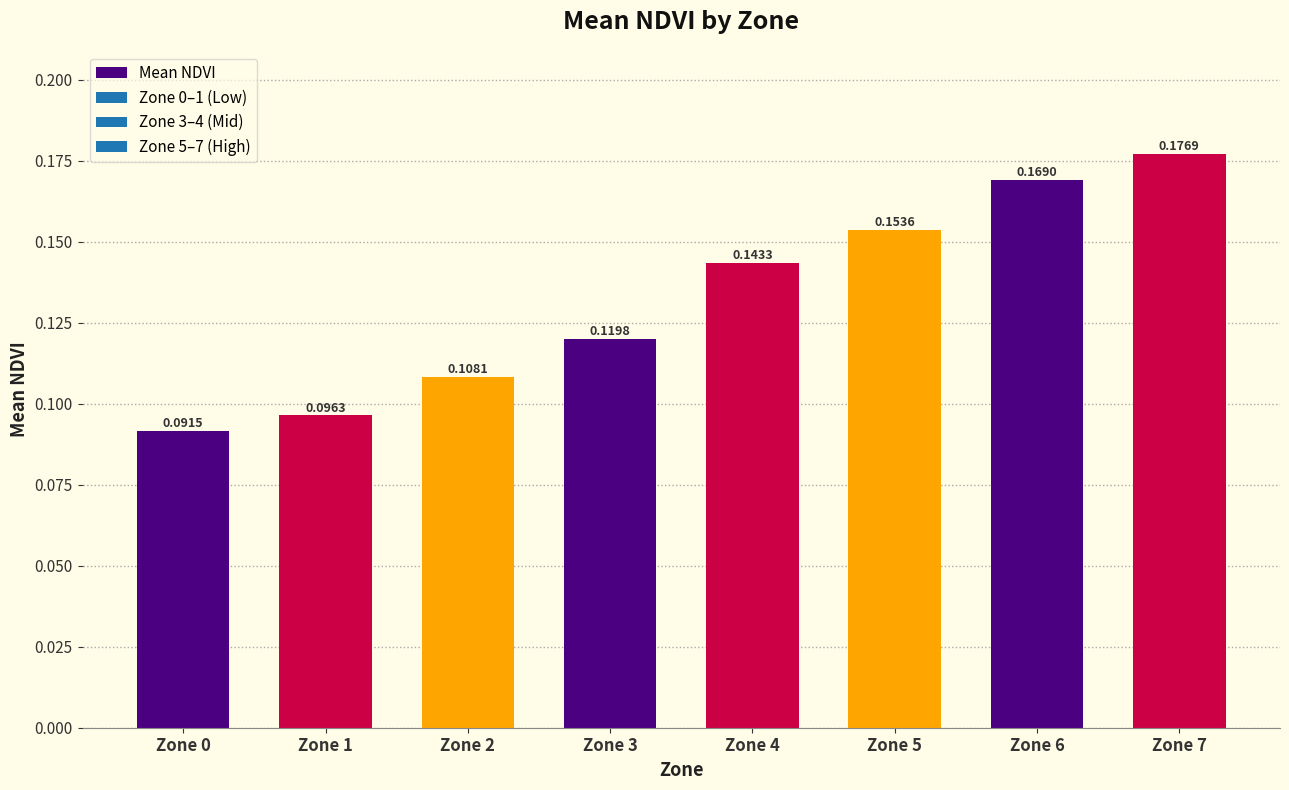

Is it true that the value at Zone 4 is 0.2?

False